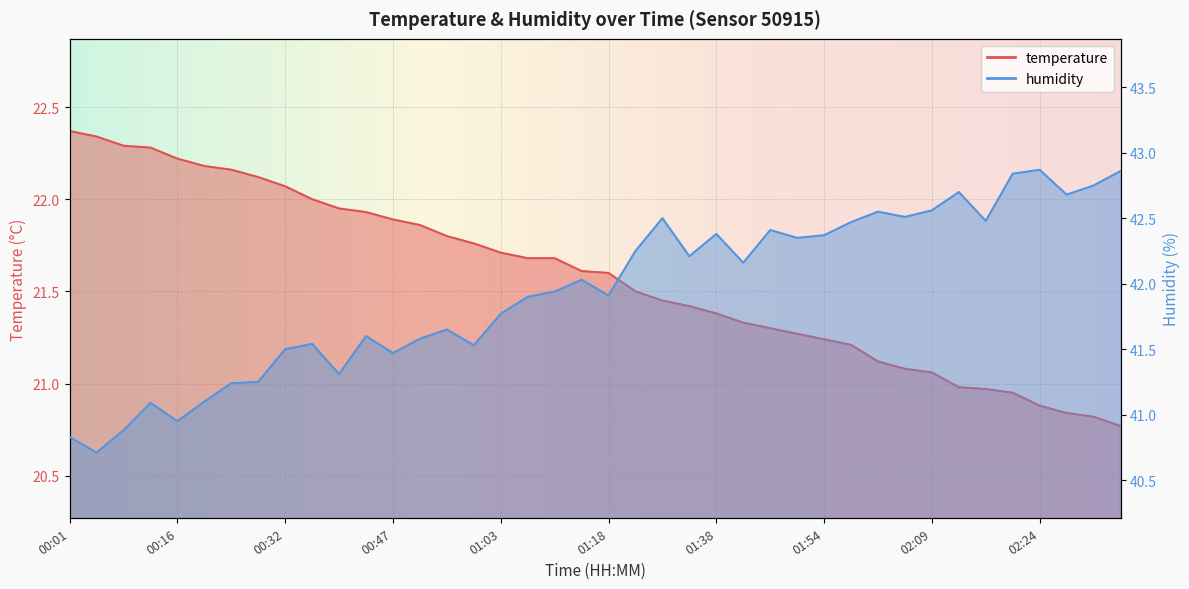

True or false: temperature and humidity intersect in this chart.

False